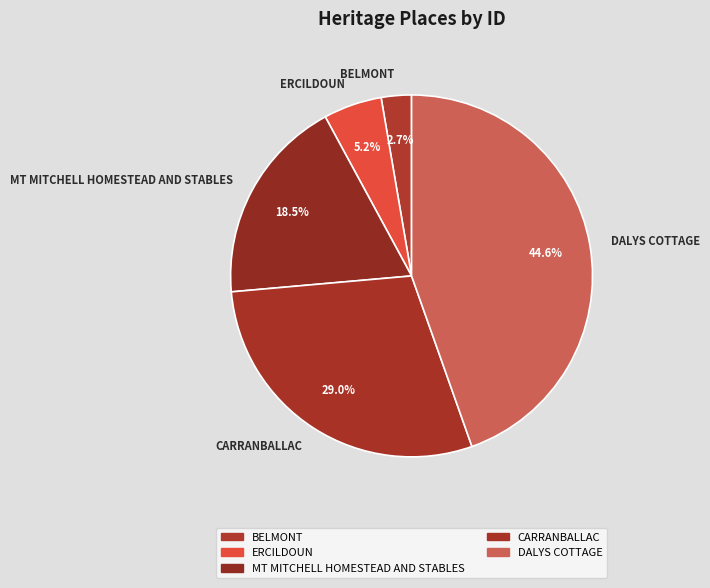

What is the ratio of the value at MT MITCHELL HOMESTEAD AND STABLES to the value at BELMONT?

6.9